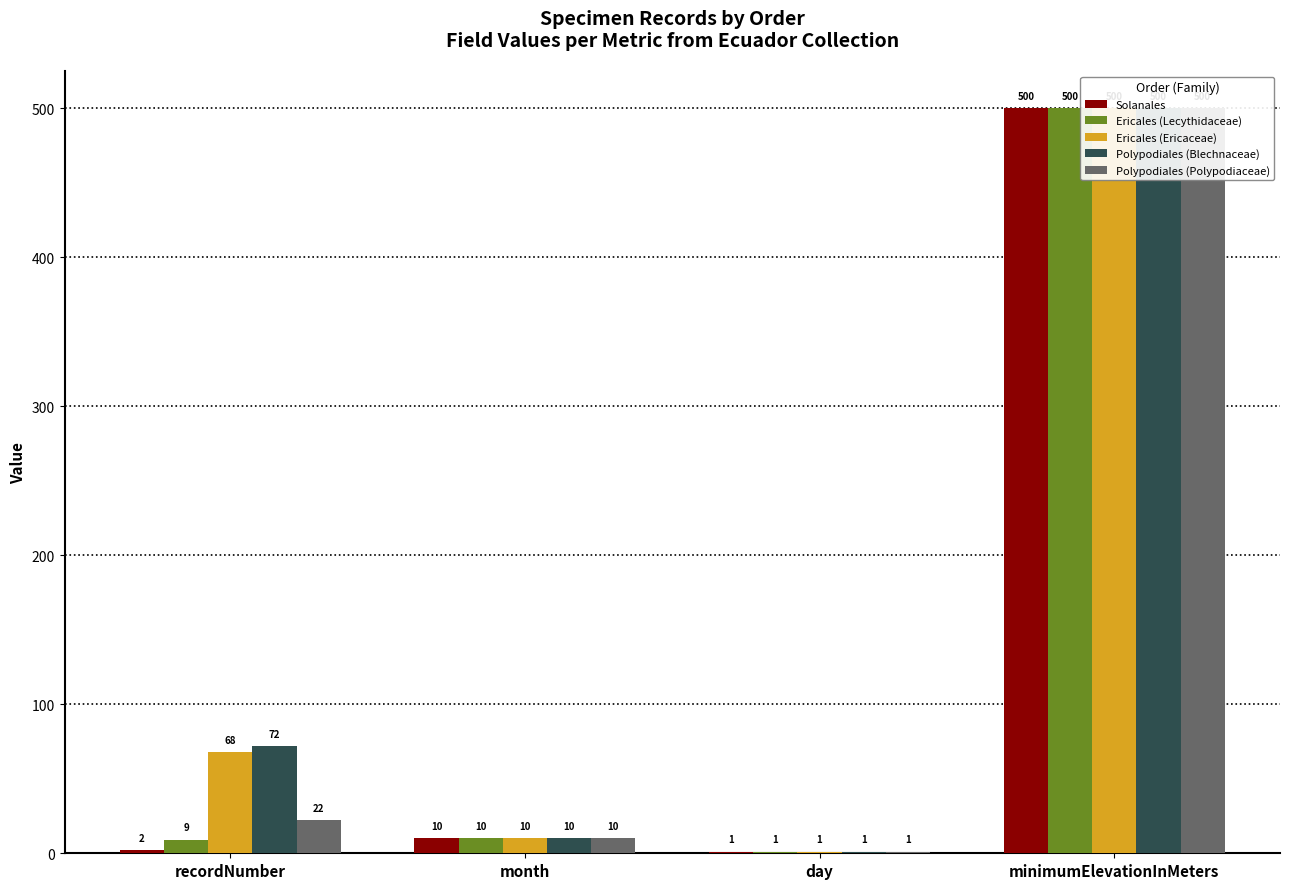

Which category has the lowest value across all series?

day